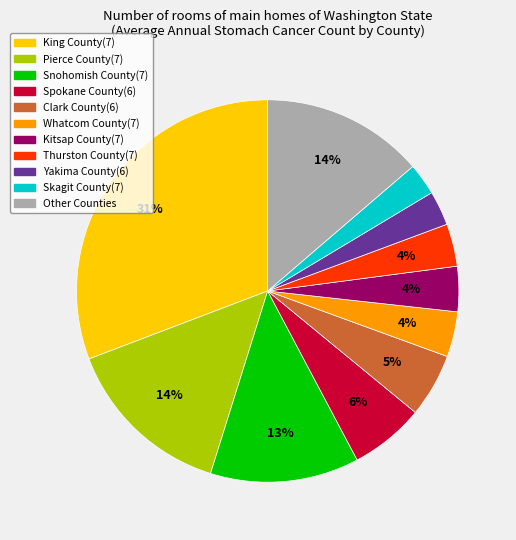

Does any single category account for the majority?

No